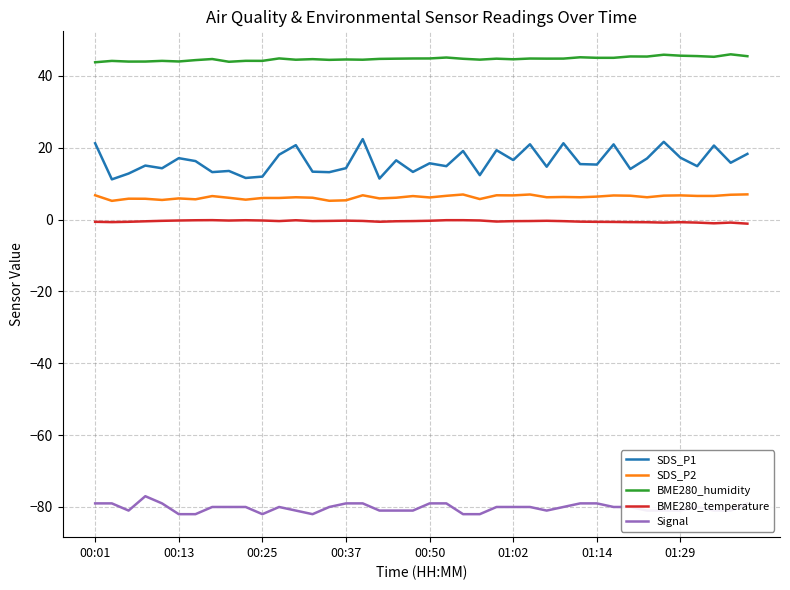

What is the lowest value of the Signal series?

-82.0